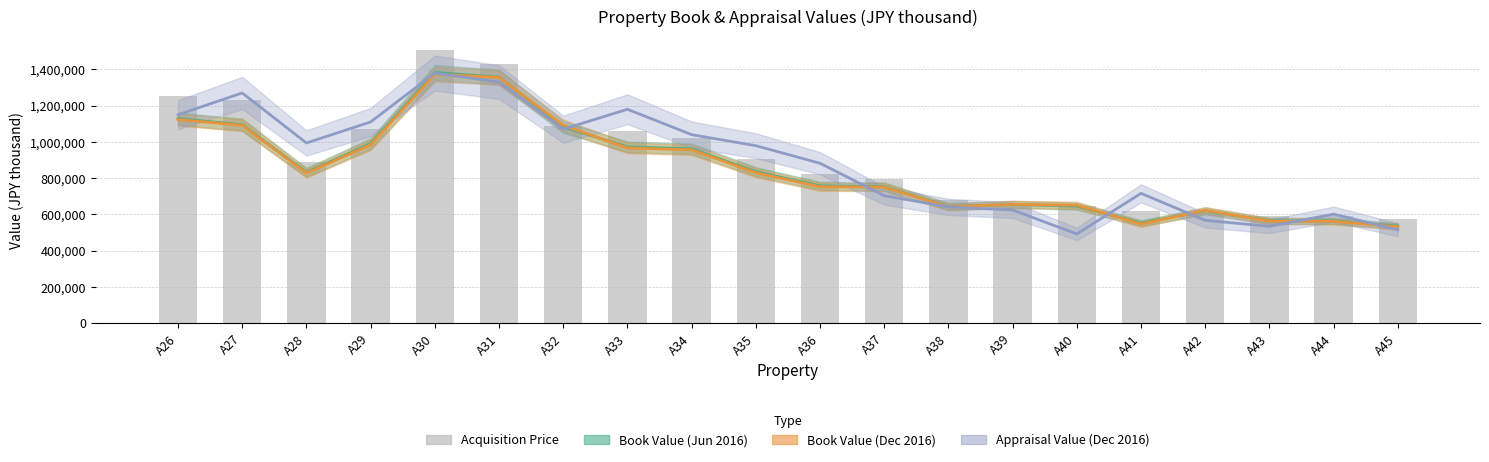

What is the spread (max minus min) of values at A29?

125742